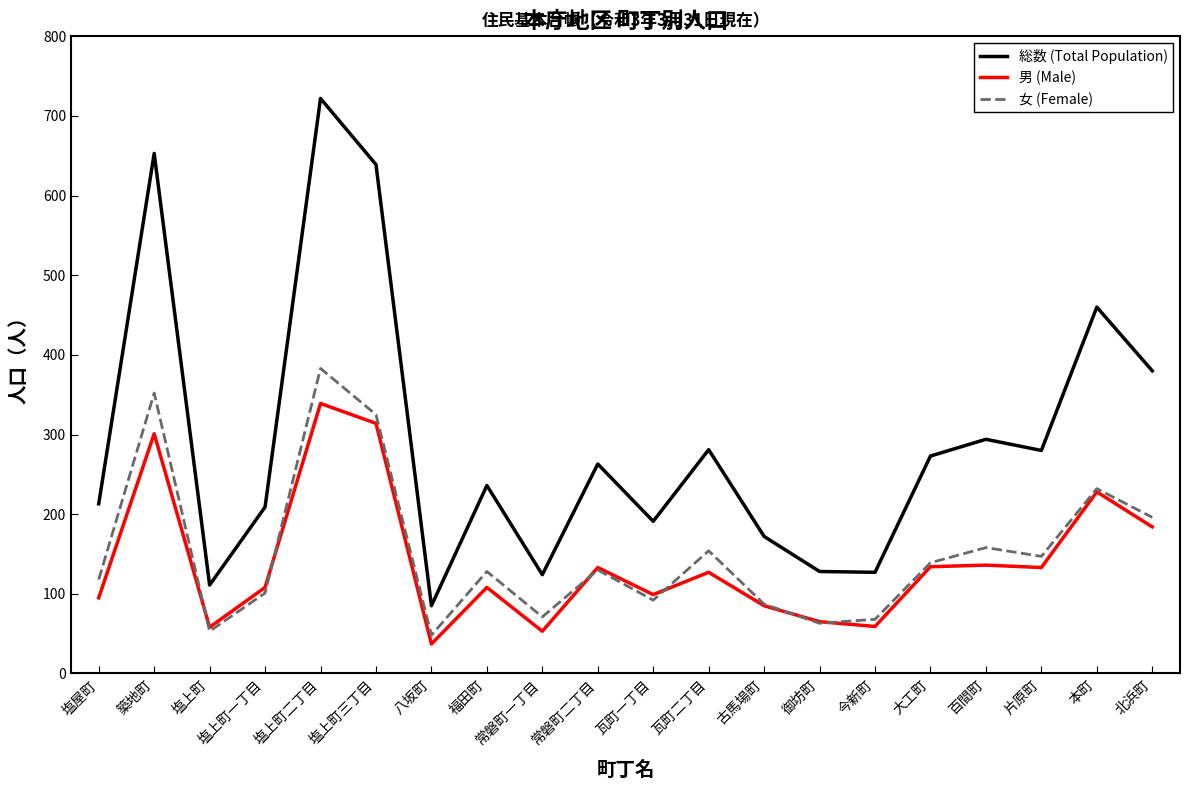

Rank the series by their maximum value, from highest to lowest.

総数 (Total Population), 女 (Female), 男 (Male)